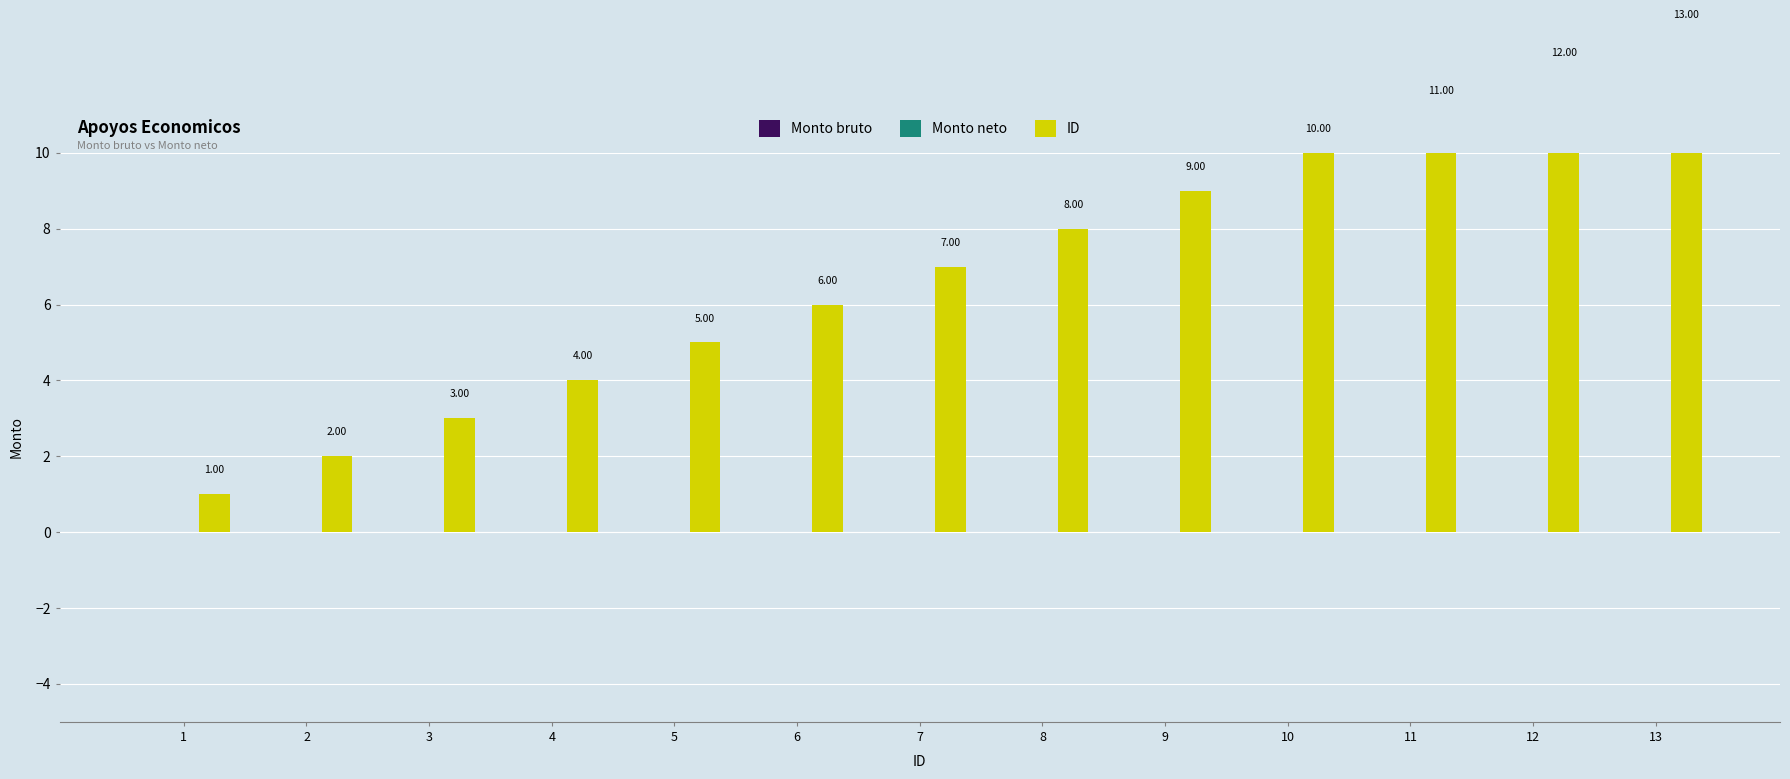

Which series has the largest total across all categories?

ID